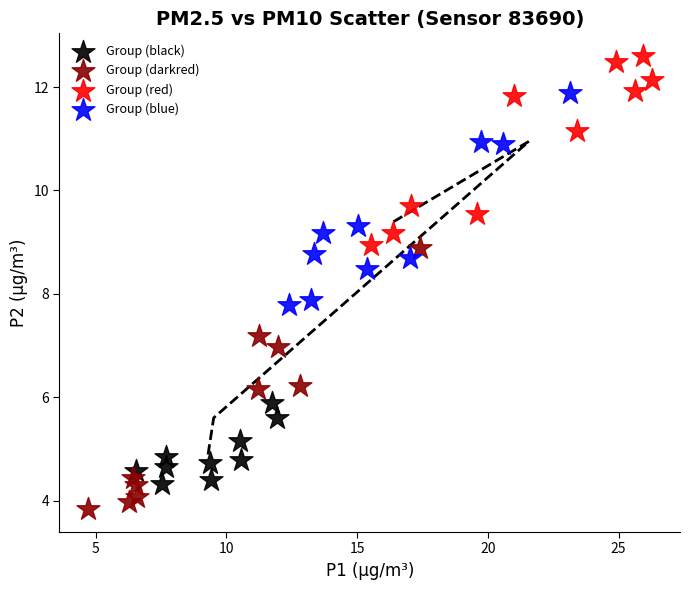

Which series has the widest spread of Y values?

Group (darkred)